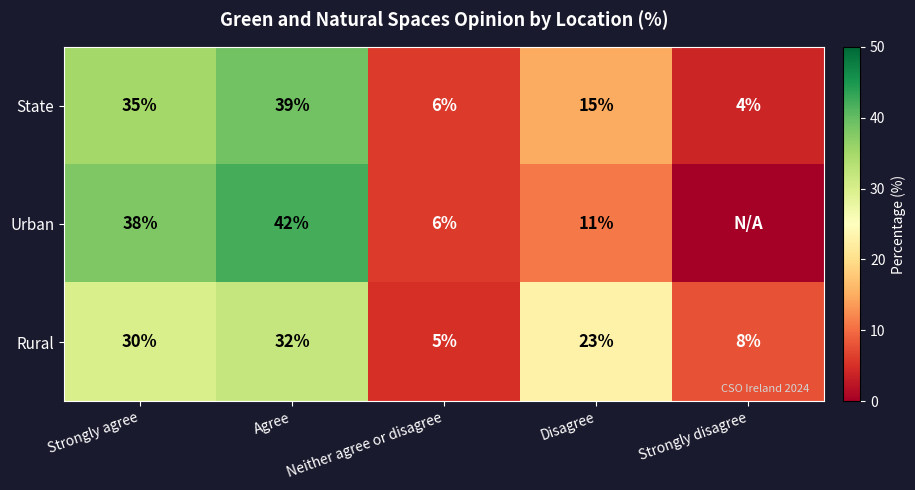

At how many categories does at least one series exceed 32?

2